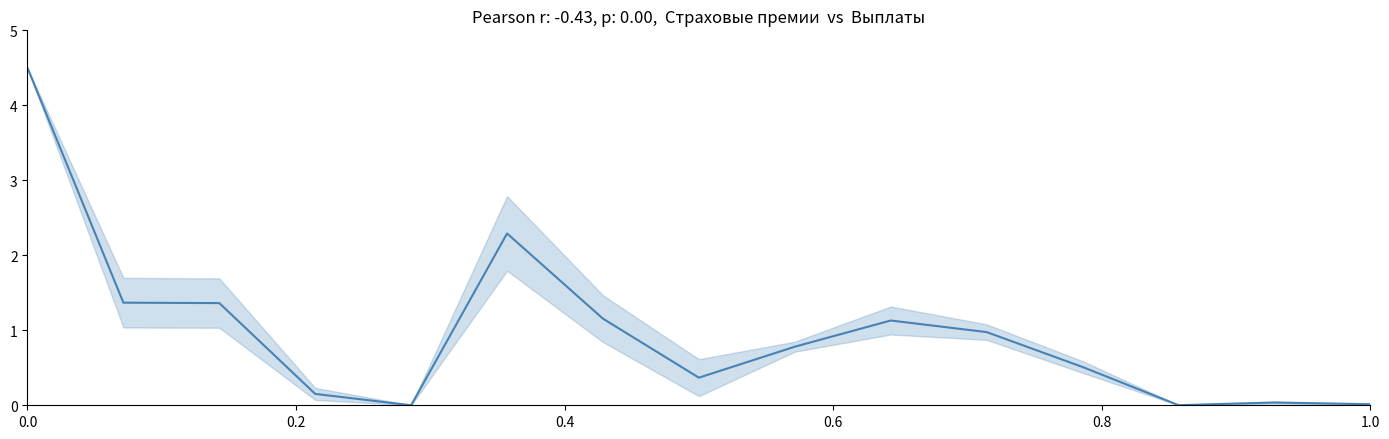

What is the greatest value displayed?

4.5